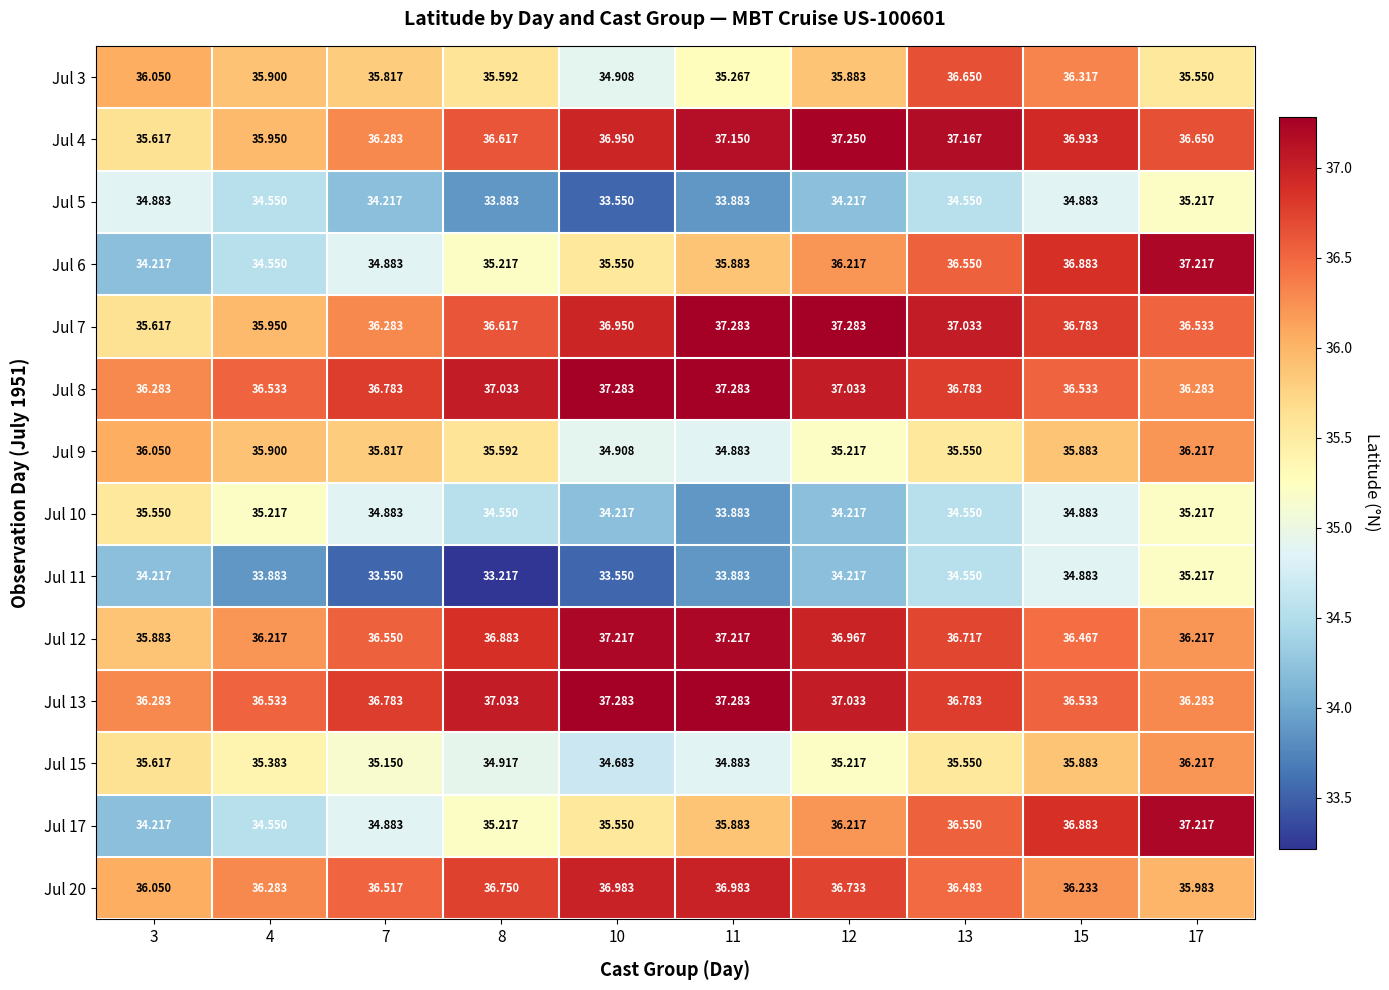

Is the value of Jul 3 at 11 greater than the value of Jul 4 at 8?

No